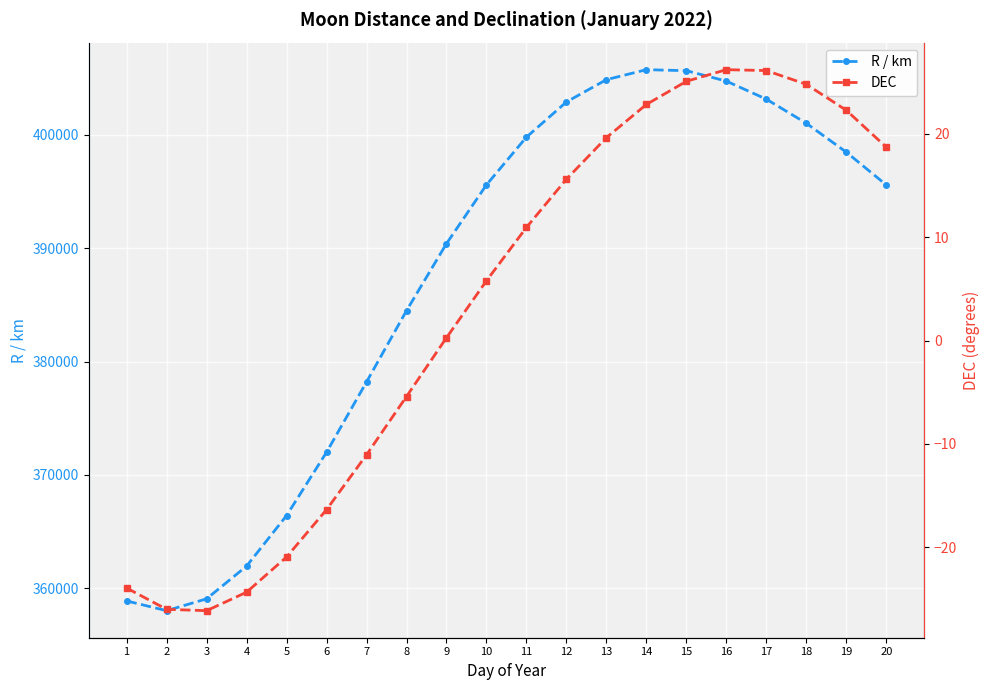

At which label does R / km first exceed 395578?

10